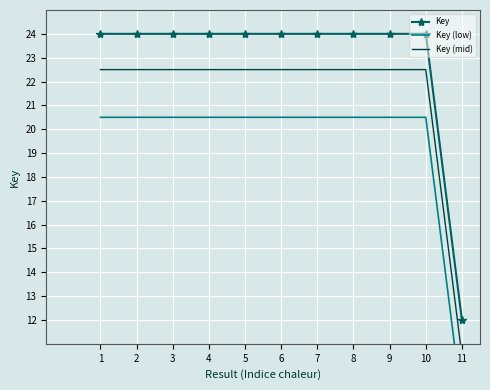

List the labels in order of Key (low) value, largest first.

1, 3, 4, 2, 5, 7, 6, 8, 9, 10, 11